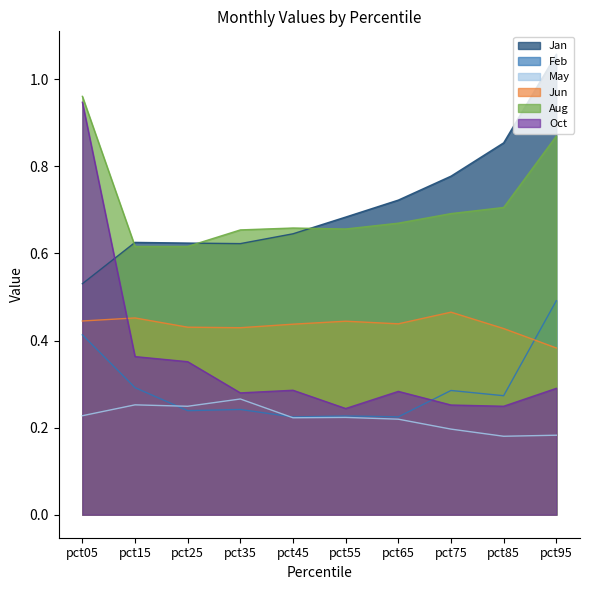

Which series has the largest range (max minus min)?

Oct